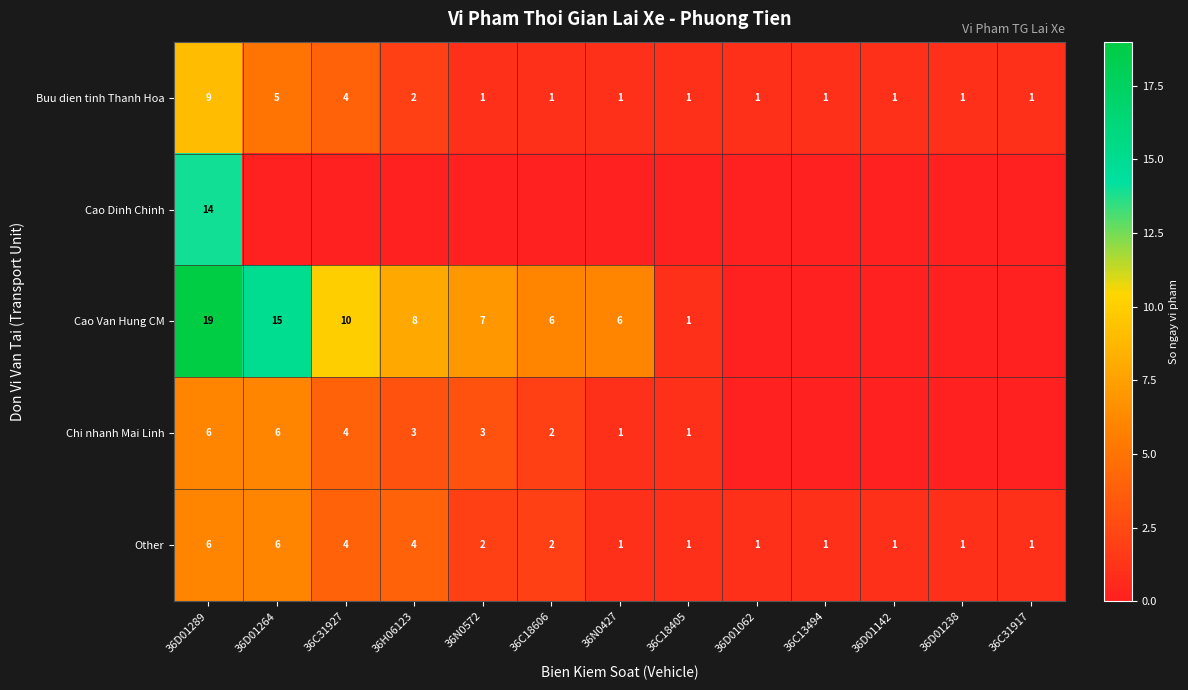

What is the maximum value for Buu dien tinh Thanh Hoa?

9